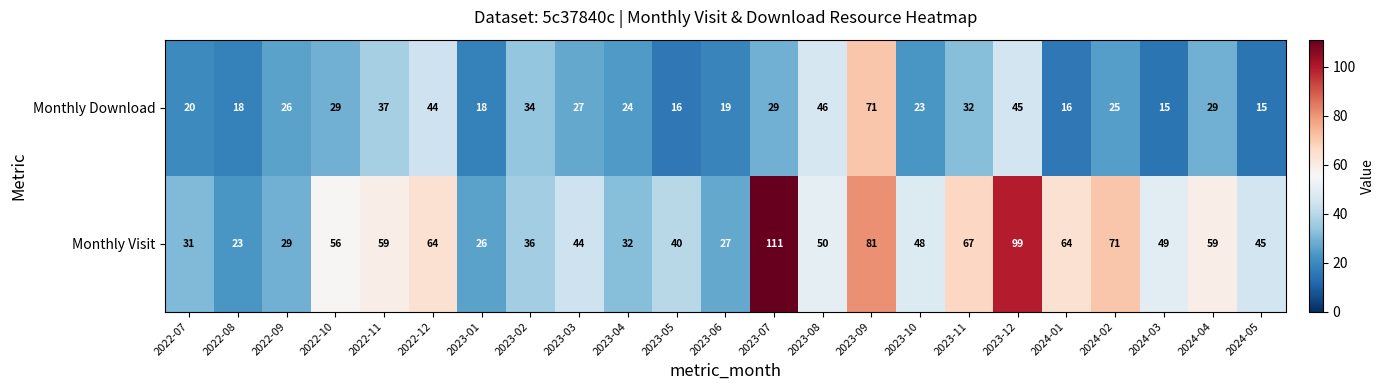

Where does the Monthly Visit series first go above 49?

2022-10